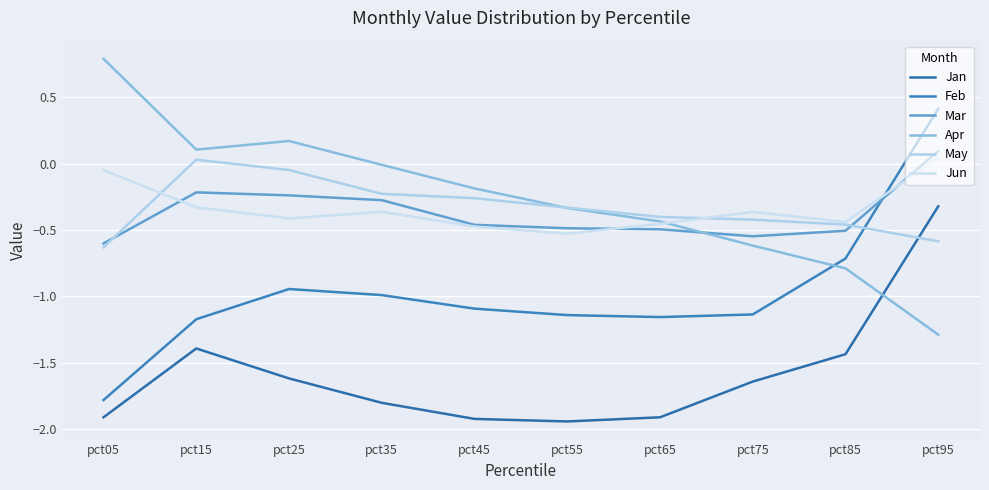

How many positive values does the Feb series have?

1